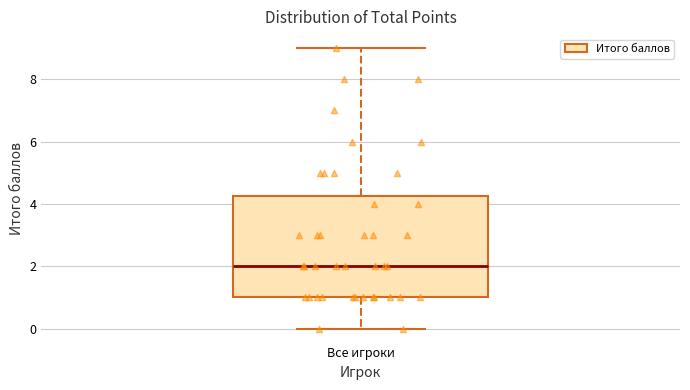

Where is the upper edge of the box for Все игроки on the y-axis? The values are not printed on the chart, so give them approximately, as read against the axis.

4.2